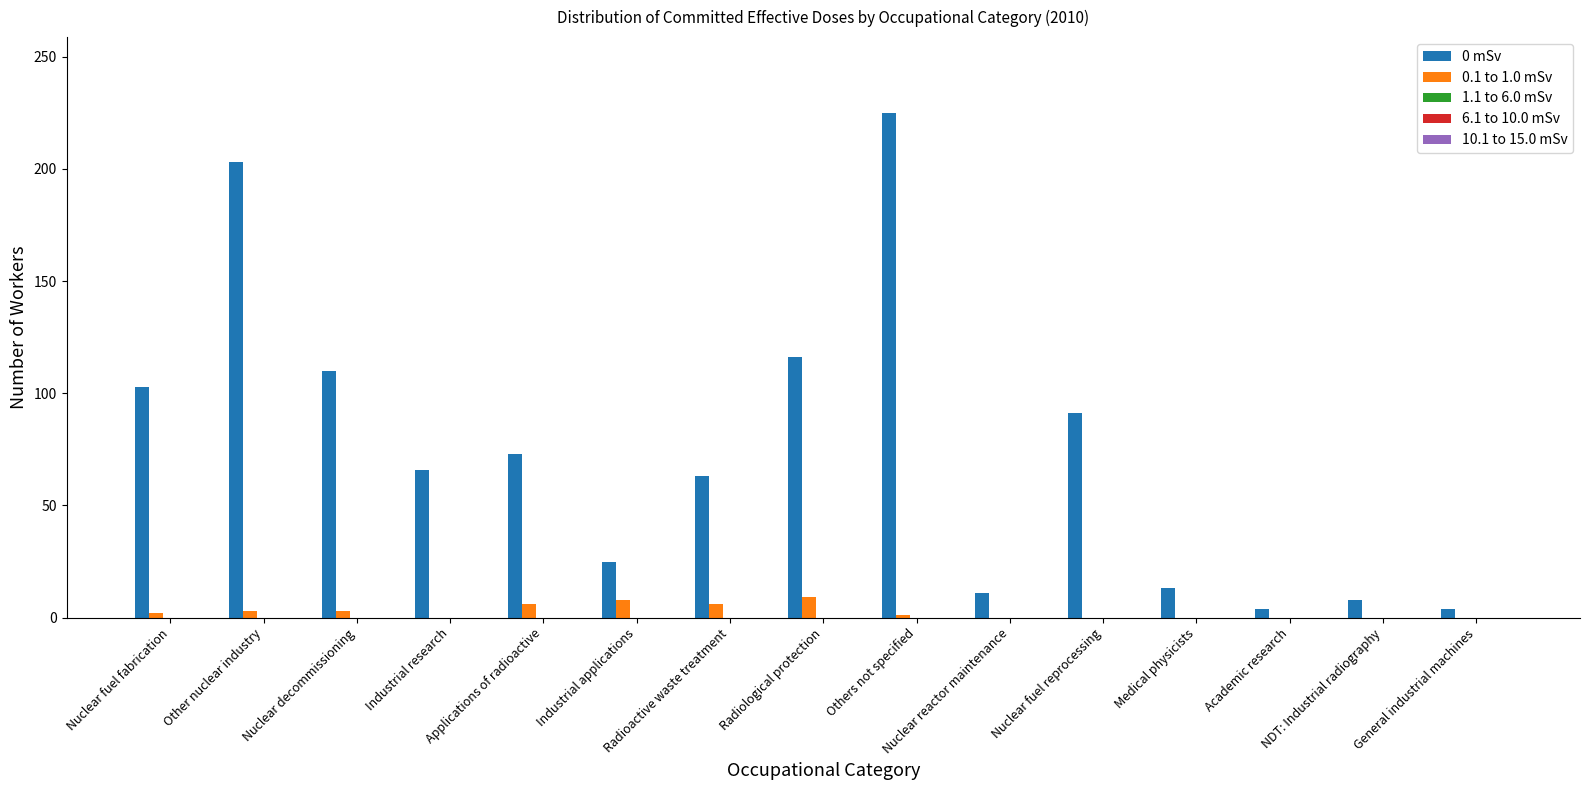

Which series has the largest total across all categories?

0 mSv